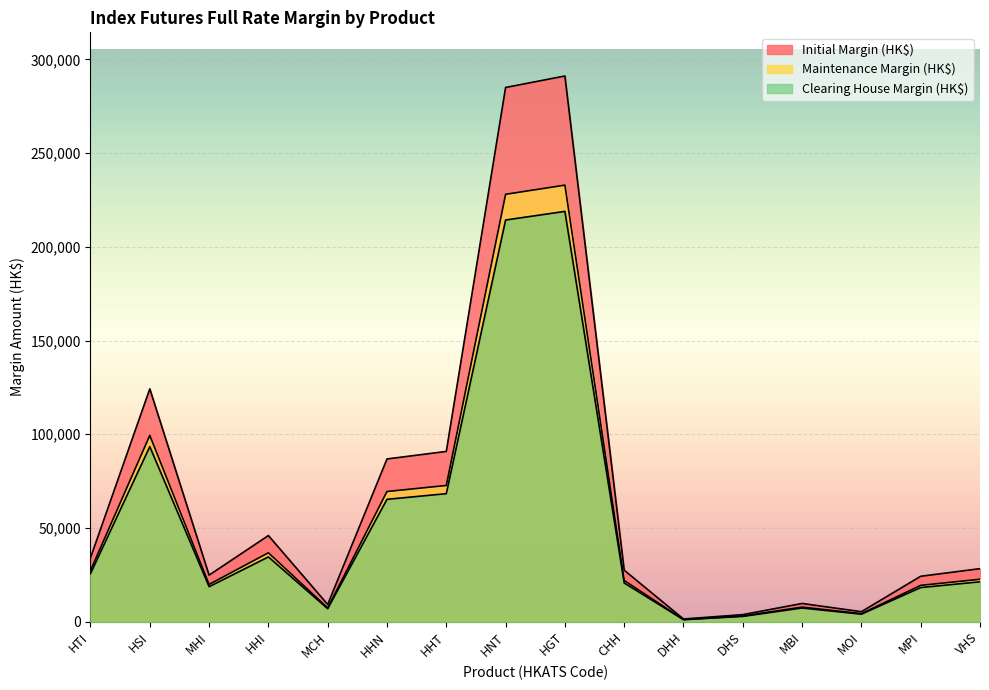

What is the greatest value displayed?

291123